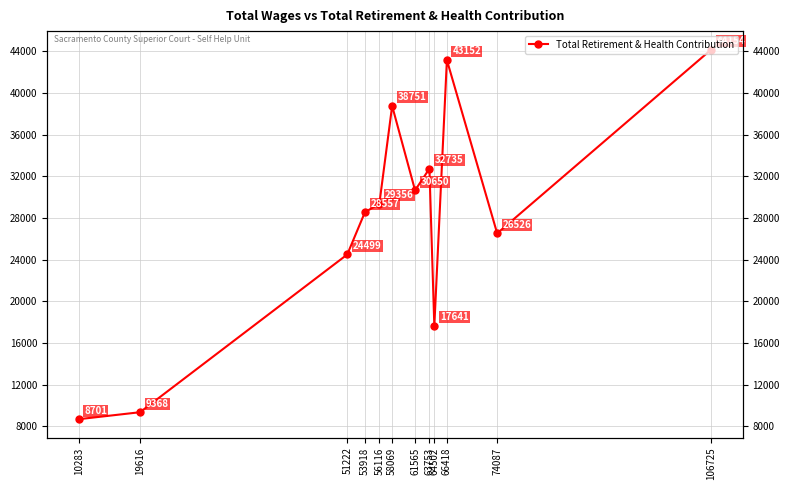

Which label corresponds to the largest value in the chart?

106725